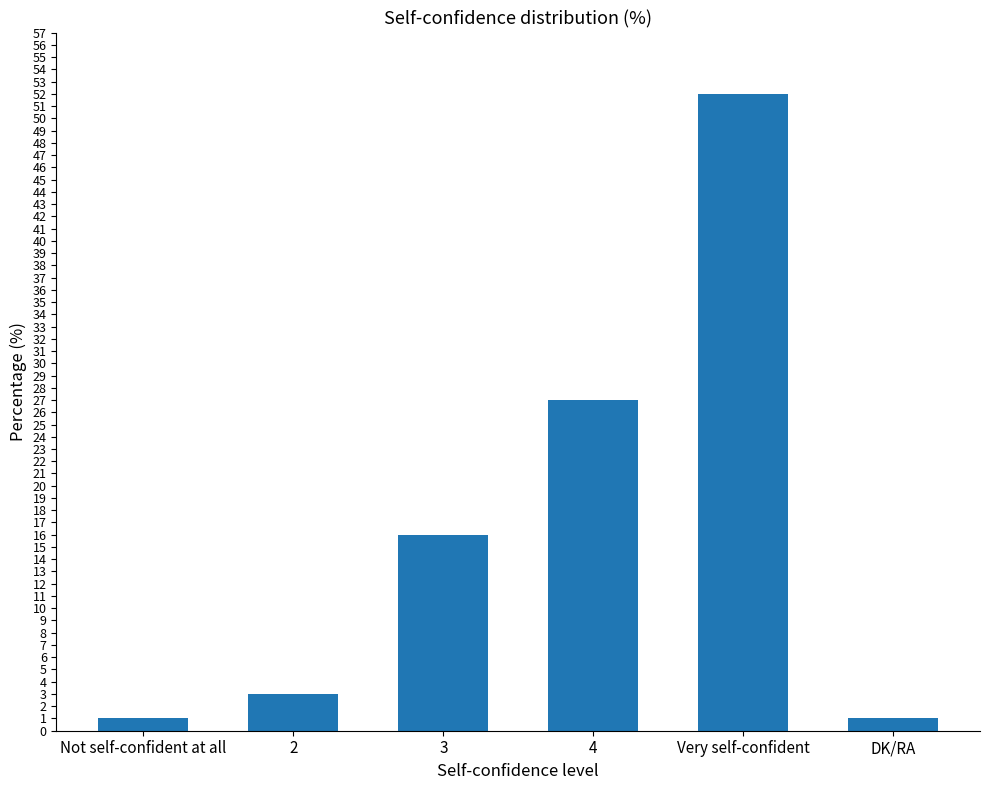

What is the minimum value shown in the chart?

1